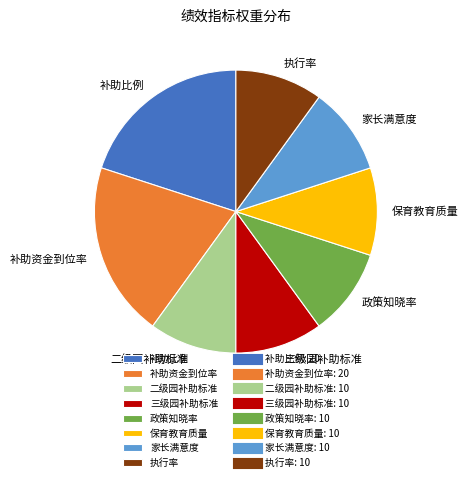

Does 二级园补助标准 represent more than half of the total?

No